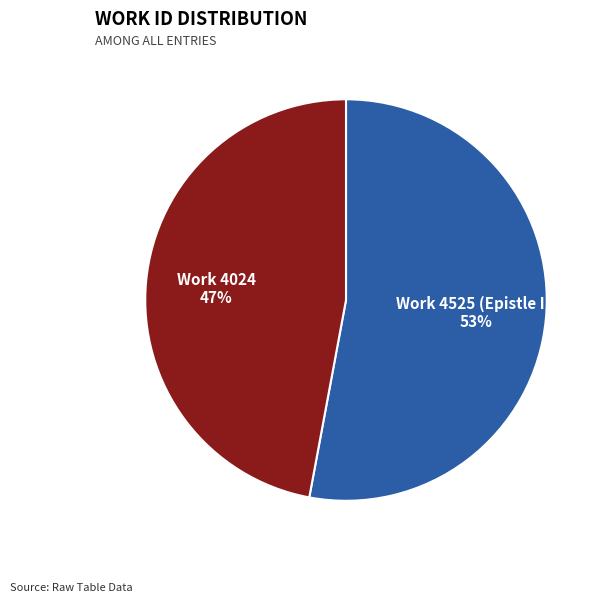

Combined, do Work 4024 and Work 4525 (Epistle II) account for over 50%?

Yes